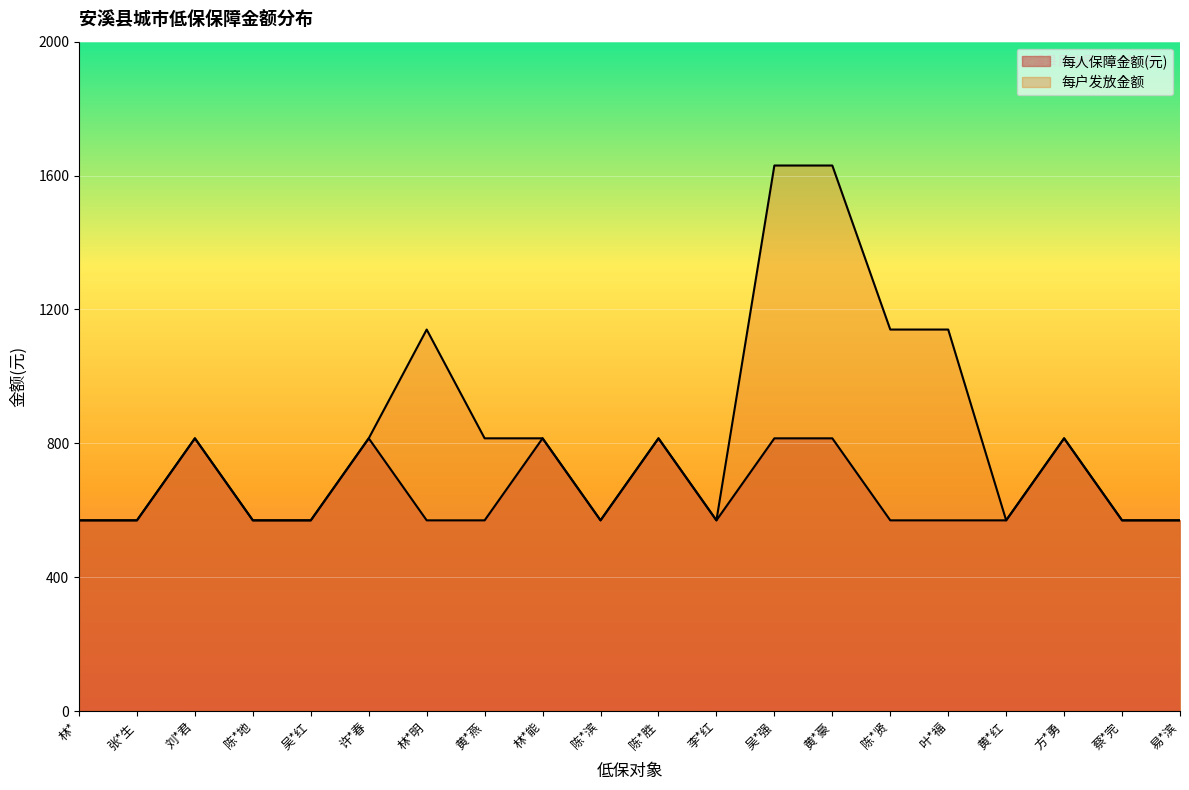

Rank the series at 方*勇 from lowest to highest value.

每人保障金额(元), 每户发放金额